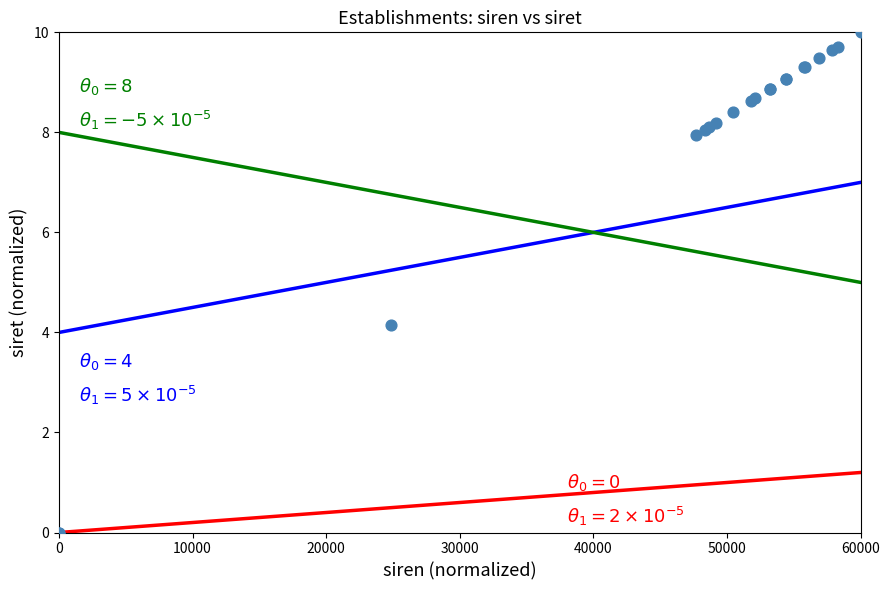

What Y value in the scatter plot is closest to 5?

4.1